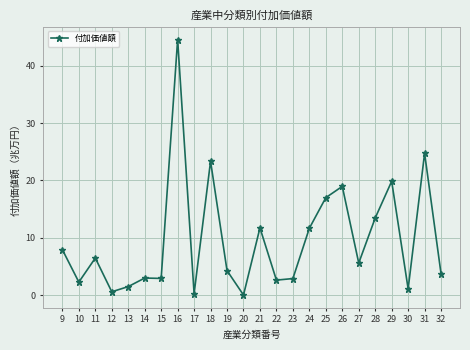

At which category does the chart reach its peak across all series?

16